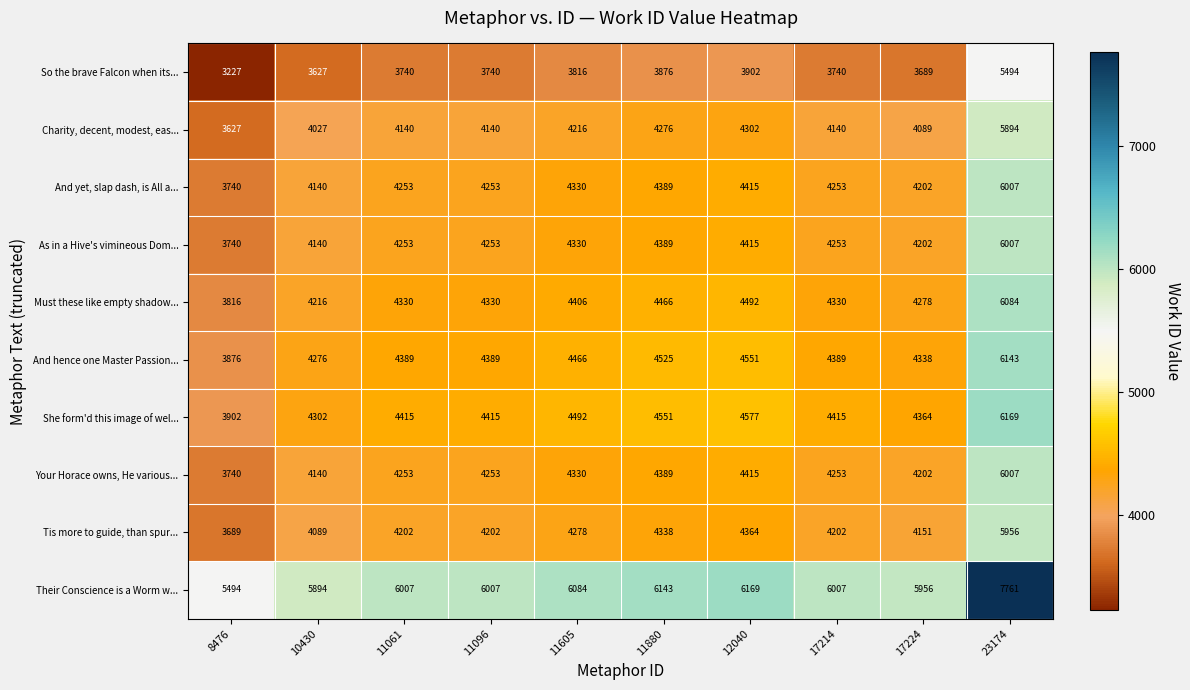

What is the total value across all series at 11880?

45342